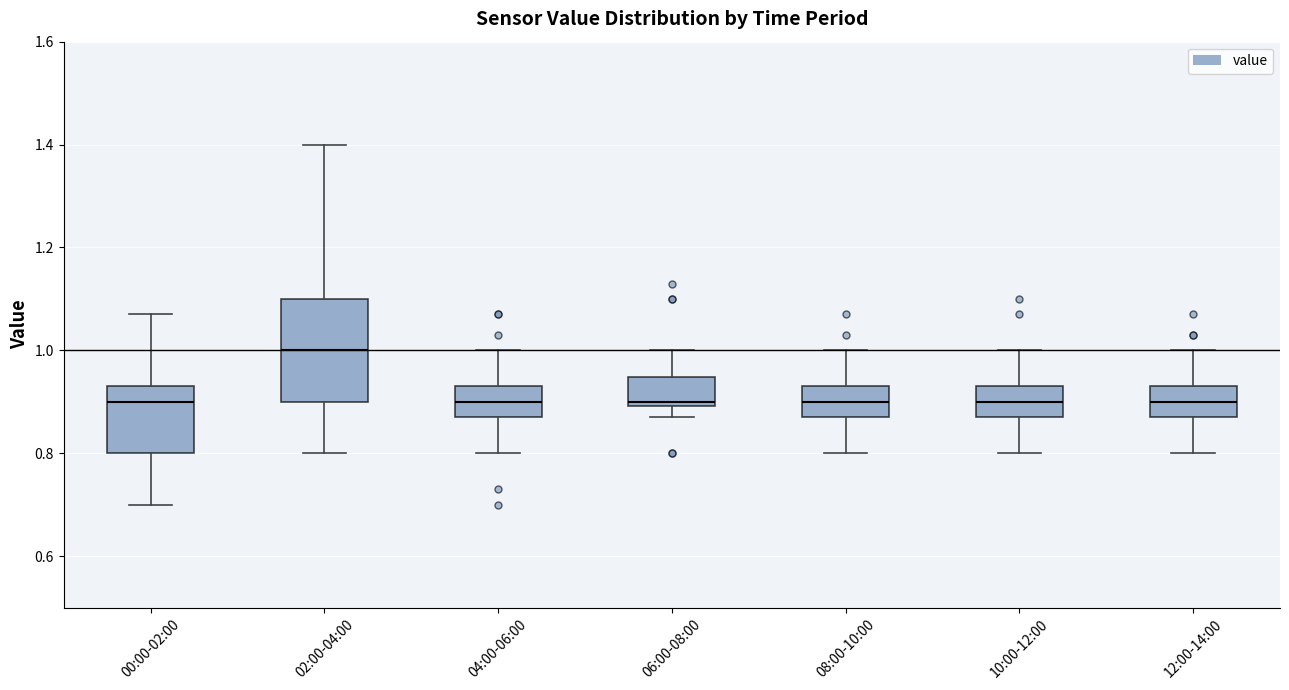

Reading left to right, transcribe this box plot: for each box, give where its median line is, the range the box spans, and where its two whiskers end, as read against the y-axis. The values are not printed on the chart, so give them approximately, as read against the axis.

00:00-02:00: median 0.90, box 0.80 to 0.94, whiskers 0.70 to 1.08
02:00-04:00: median 1.00, box 0.90 to 1.10, whiskers 0.80 to 1.40
04:00-06:00: median 0.90, box 0.88 to 0.94, whiskers 0.80 to 1.00
06:00-08:00: median 0.90 (just above the box's lower edge), box 0.90 to 0.94, whiskers 0.88 to 1.00
08:00-10:00: median 0.90, box 0.88 to 0.94, whiskers 0.80 to 1.00
10:00-12:00: median 0.90, box 0.88 to 0.94, whiskers 0.80 to 1.00
12:00-14:00: median 0.90, box 0.88 to 0.94, whiskers 0.80 to 1.00